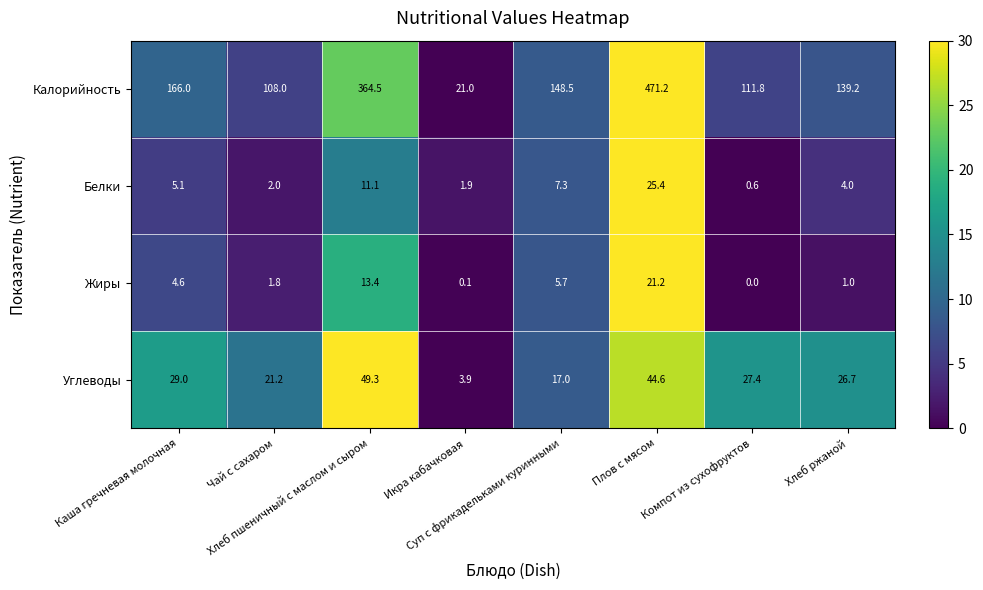

Which series has the widest spread of values?

Калорийность